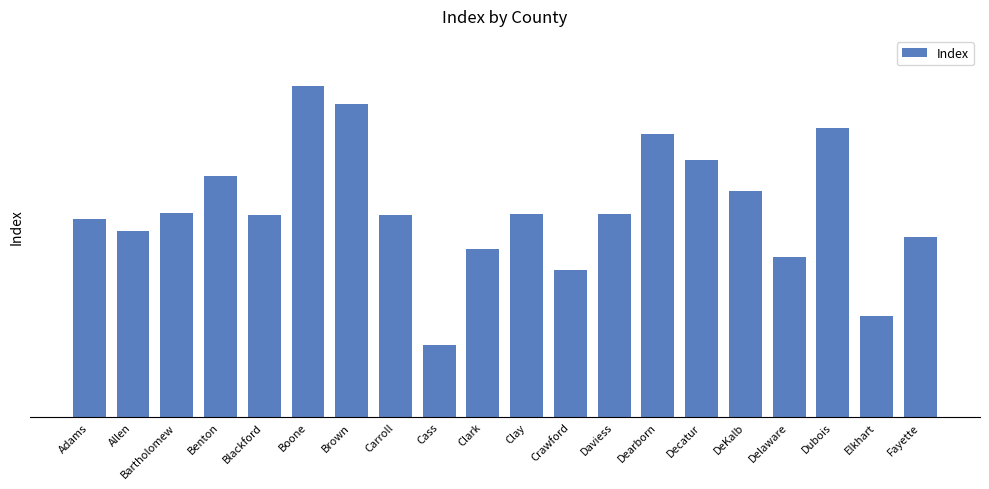

The chart shows a value of 95.6 at Adams. True or false?

False